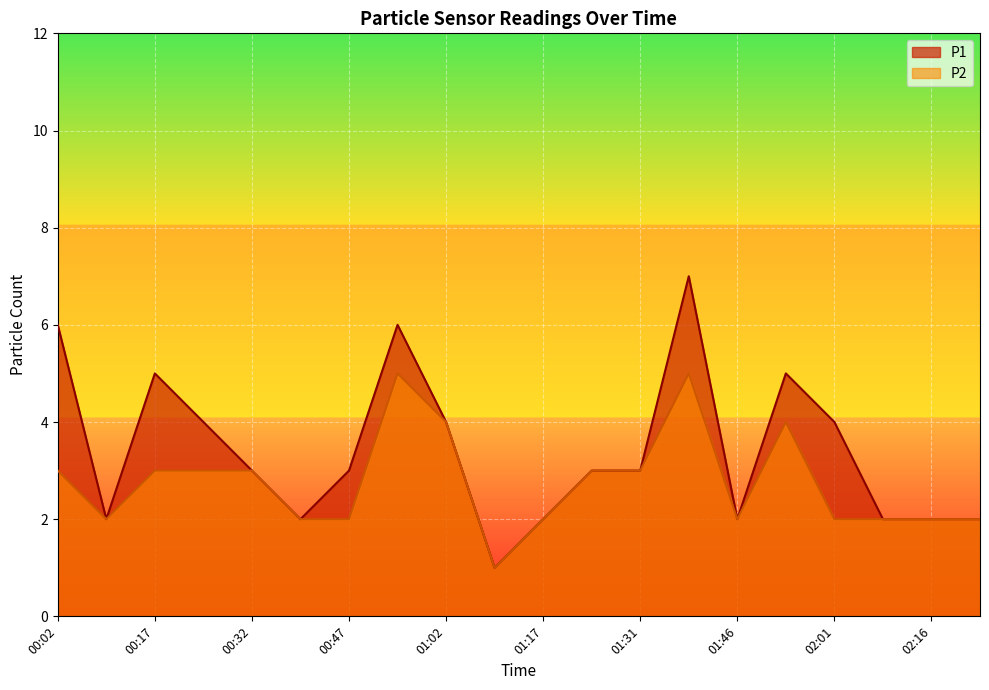

What is the difference between the maximum and second lowest values in the P2 series?

3